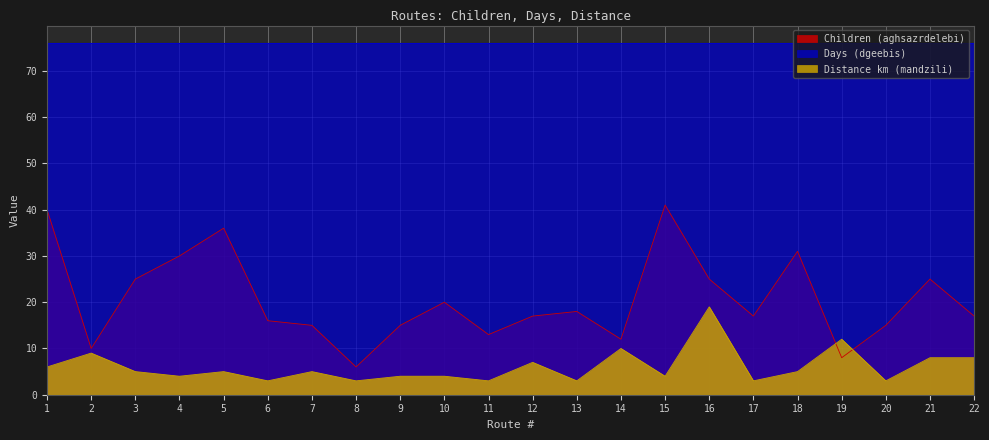

How many data points in Distance km (mandzili) are less than 5?

10